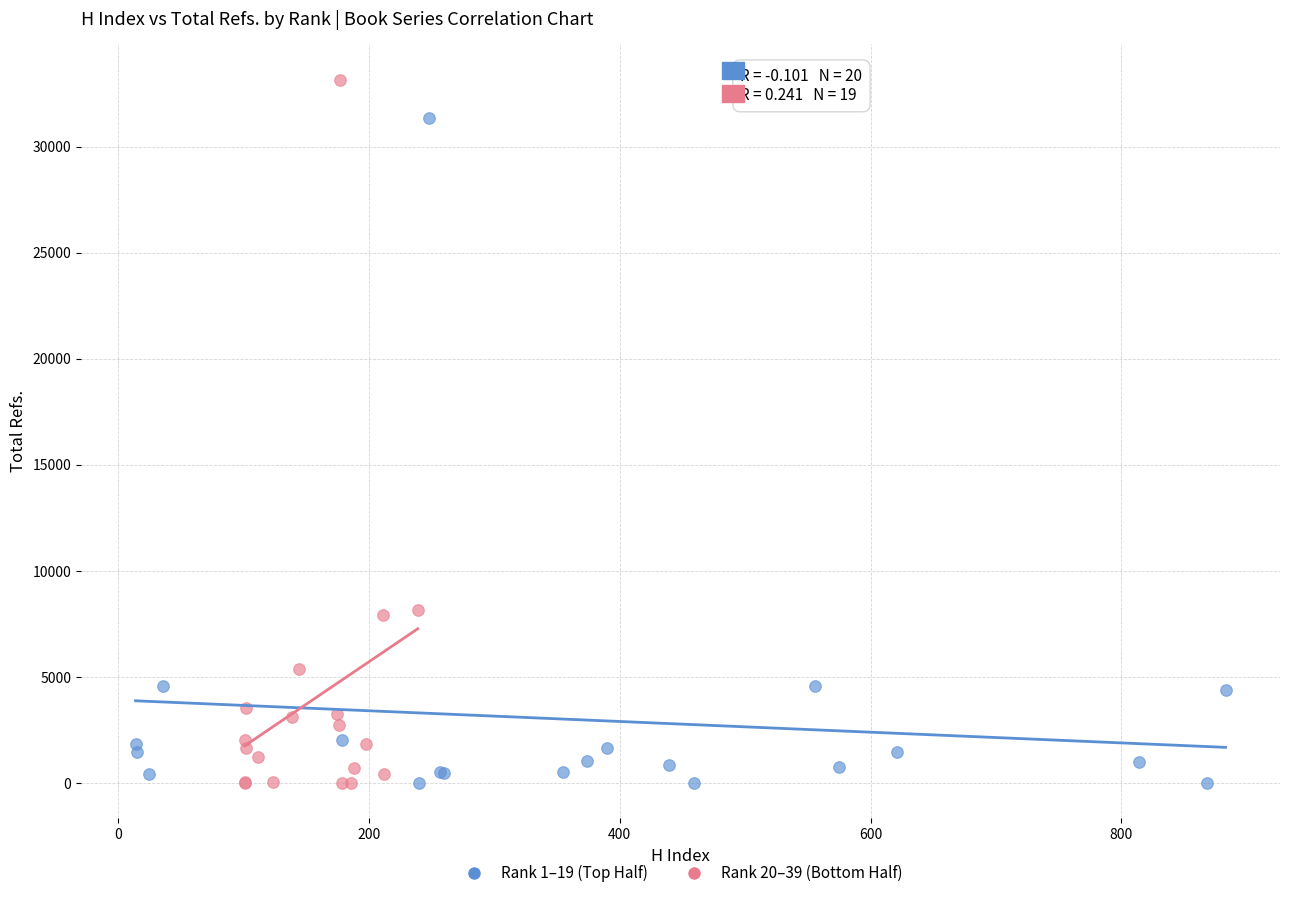

Which series has the largest Y range (max minus min)?

Rank 20–39 (Bottom Half)